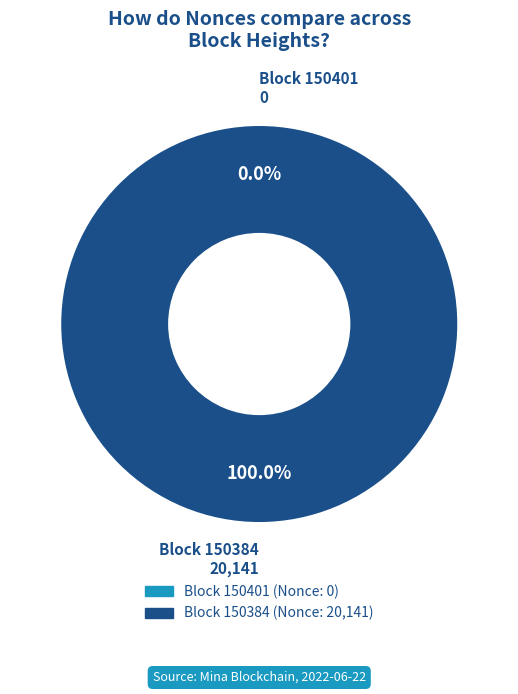

Which has a higher value, 150384 or 150401?

150384